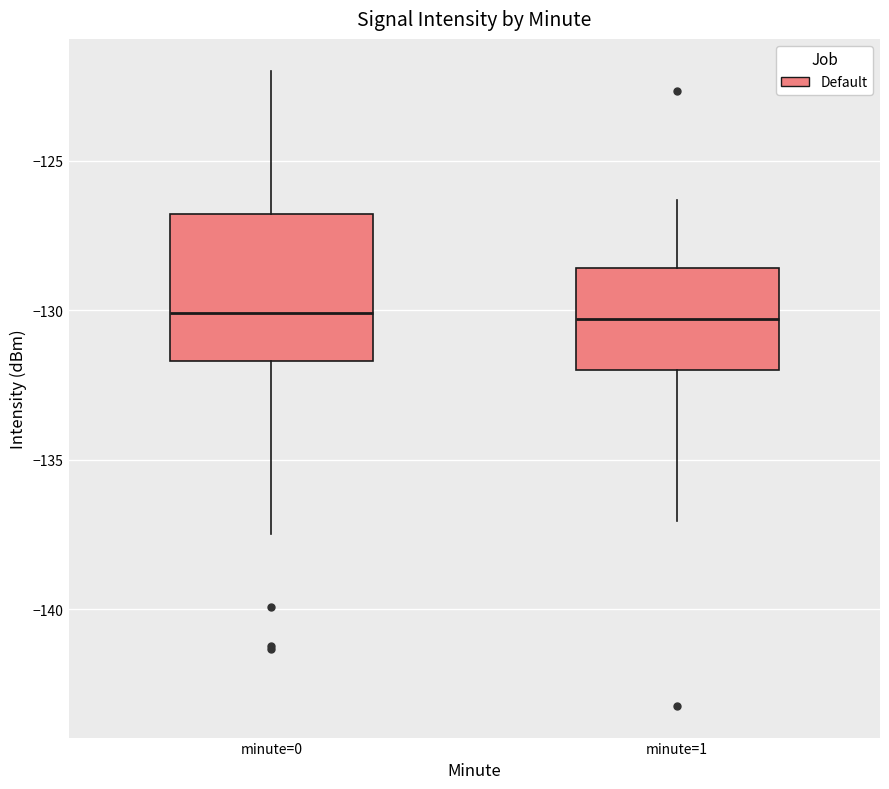

Reading left to right, transcribe this box plot: for each box, give where its median line is, the range the box spans, and where its two whiskers end, as read against the y-axis. The values are not printed on the chart, so give them approximately, as read against the axis.

minute=0: median -130.0, box -131.5 to -127.0, whiskers -137.5 to -122.0
minute=1: median -130.5, box -132.0 to -128.5, whiskers -137.0 to -126.5